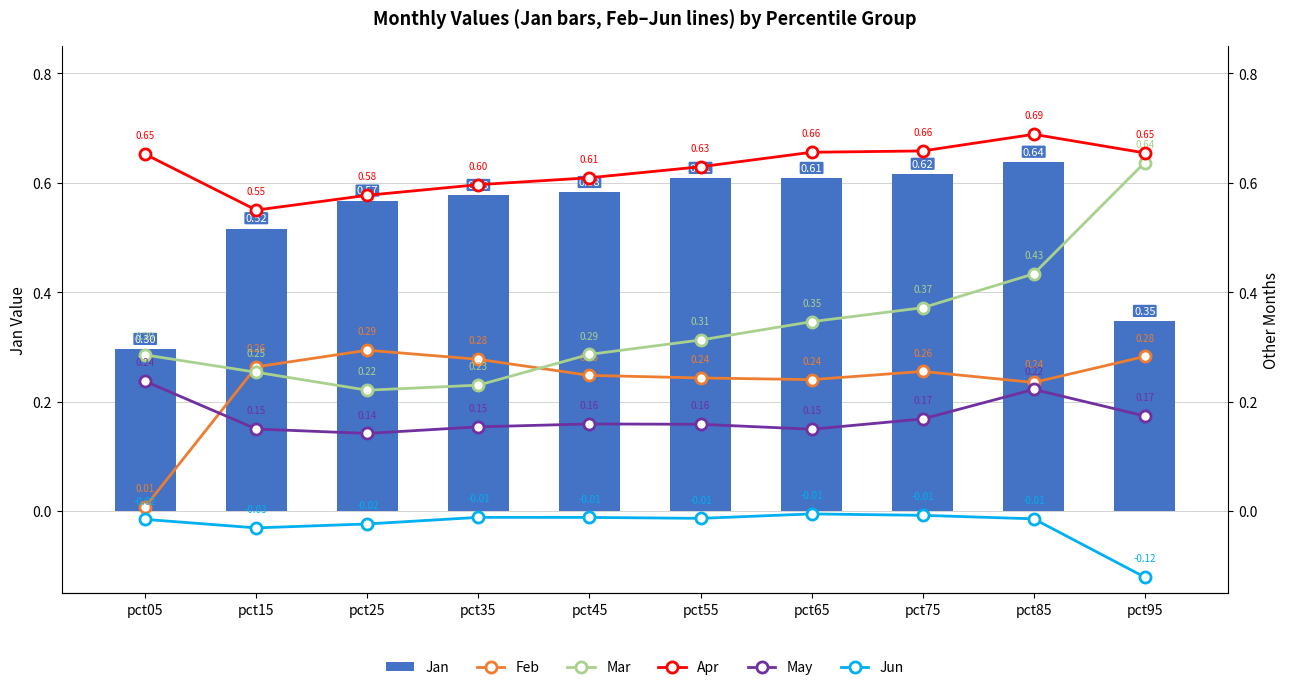

What is the value of the May bar at the 6th from the left?

0.2